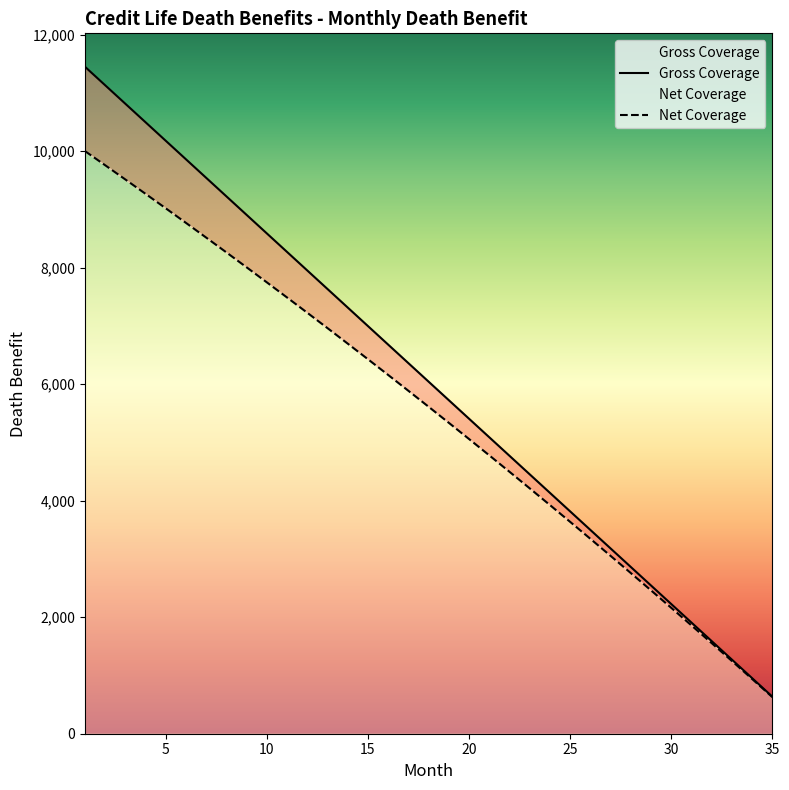

What are all the series names shown in the legend?

Gross Coverage, Net Coverage